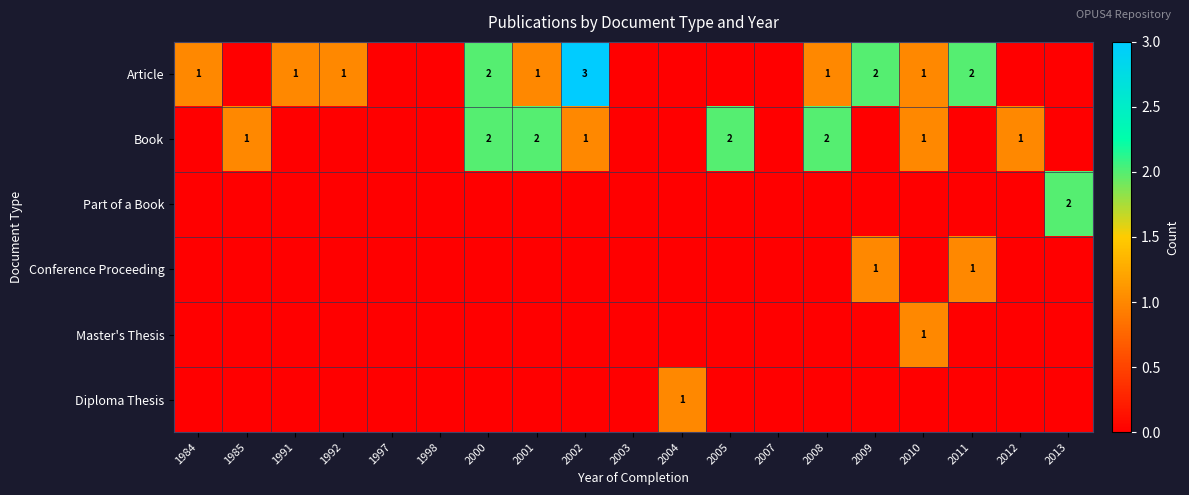

What is the total value across all series at 2009?

3